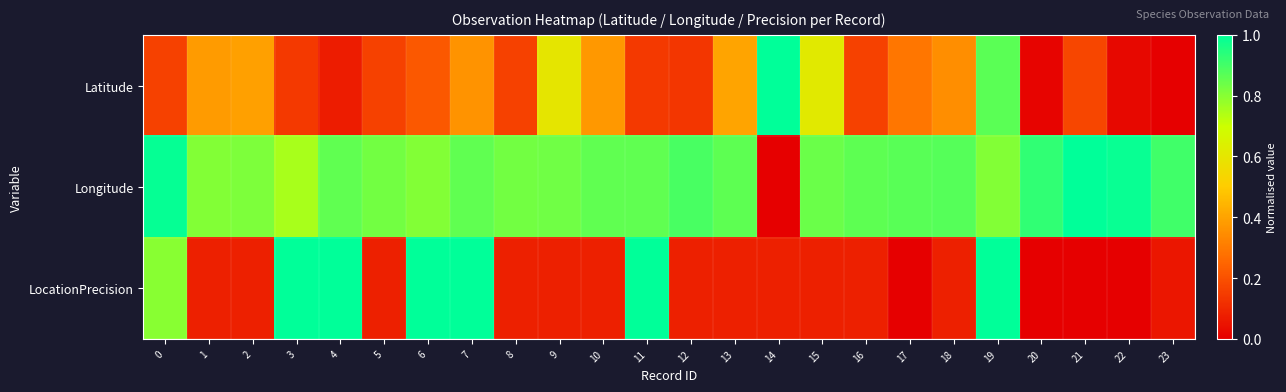

Reading left to right, list all the values displayed in this chart.

Latitude: 0=0.2	1=0.4	2=0.4	3=0.1	4=0.1	5=0.2	6=0.2	7=0.4	8=0.2	9=0.6	10=0.4	11=0.1	12=0.1	13=0.4	14=1.0	15=0.6	16=0.2	17=0.3	18=0.4	19=0.9	20=0.0	21=0.2	22=0.0	23=0.0
Longitude: 0=1.0	1=0.8	2=0.8	3=0.8	4=0.9	5=0.8	6=0.8	7=0.9	8=0.8	9=0.8	10=0.9	11=0.9	12=0.9	13=0.9	14=0.0	15=0.8	16=0.9	17=0.9	18=0.9	19=0.8	20=0.9	21=1.0	22=1.0	23=0.9
LocationPrecision: 0=0.8	1=0.1	2=0.1	3=1.0	4=1.0	5=0.1	6=1.0	7=1.0	8=0.1	9=0.1	10=0.1	11=1.0	12=0.1	13=0.1	14=0.1	15=0.1	16=0.1	17=0.0	18=0.1	19=1.0	20=0.0	21=0.0	22=0.0	23=0.1